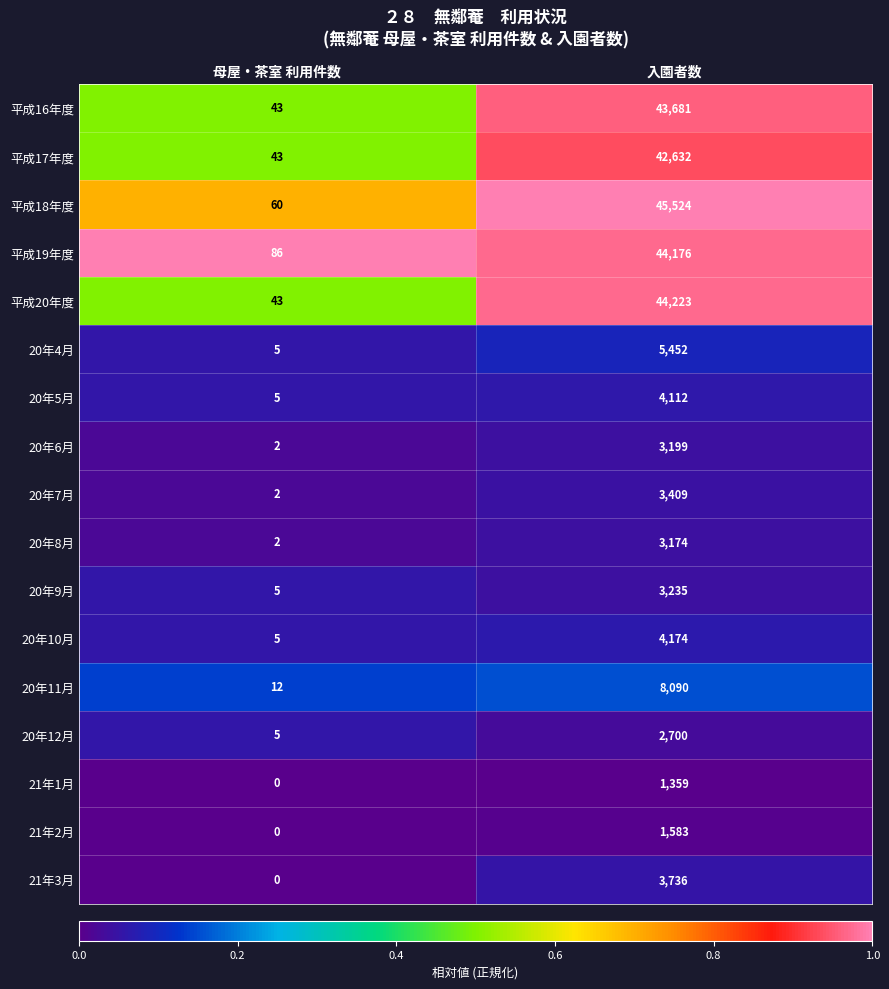

What is the sum of all 20年8月 values?

3176